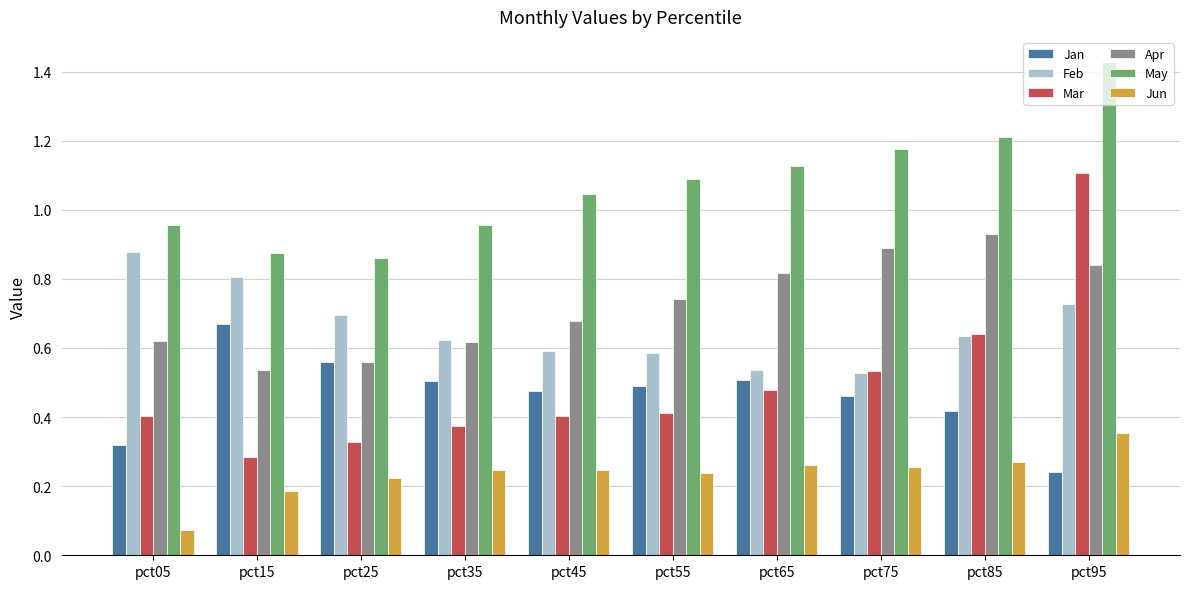

Which series has the widest spread of values?

Mar